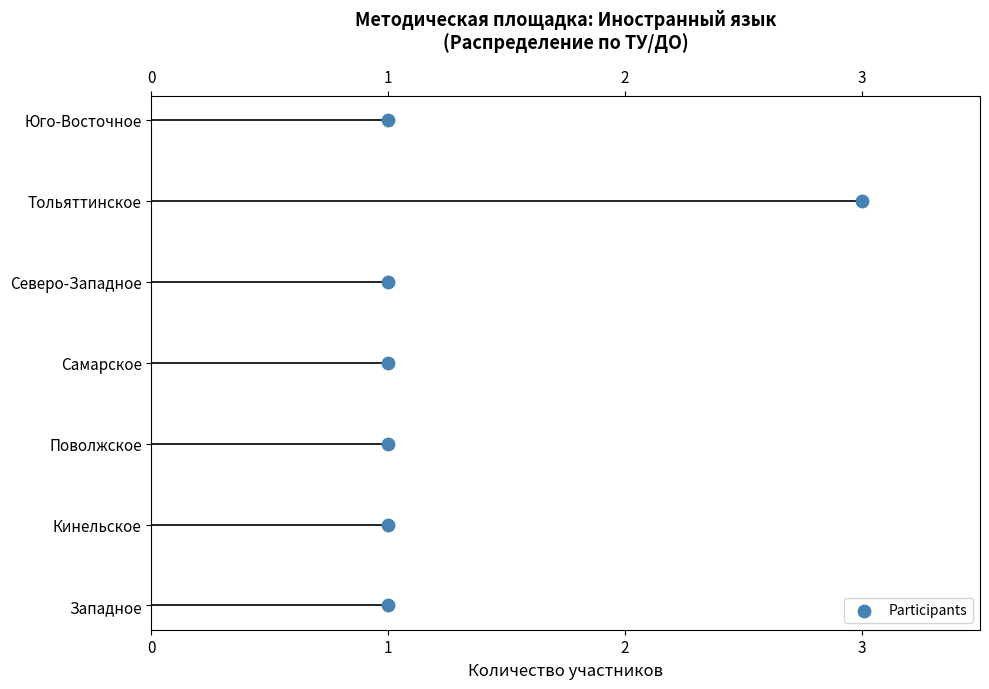

Between 0 and 2, which is larger?

2